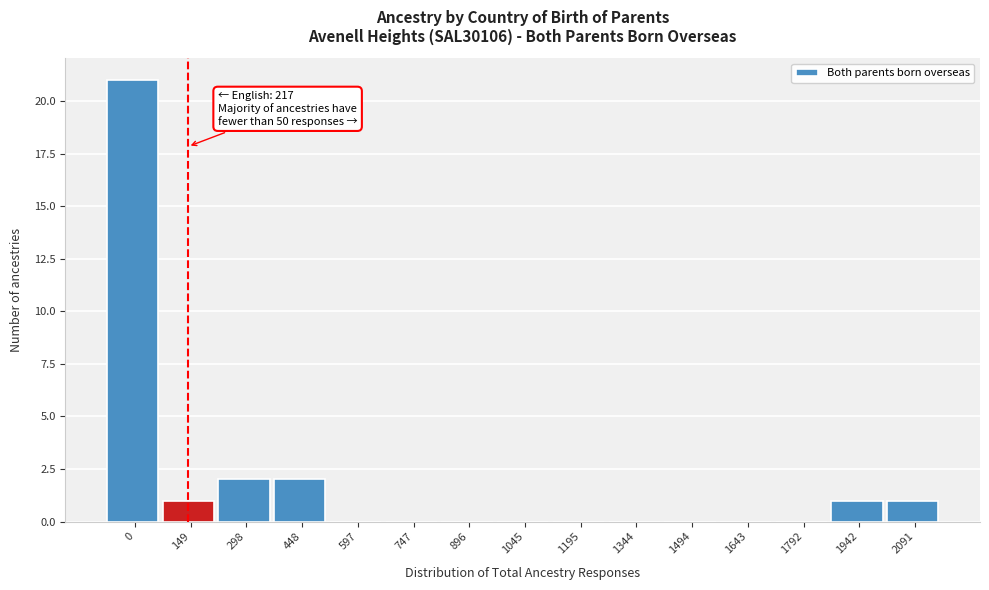

Reading left to right, list all the values displayed in this chart.

0=21	149=1	298=2	448=2	597=0	747=0	896=0	1045=0	1195=0	1344=0	1494=0	1643=0	1792=0	1942=1	2091=1